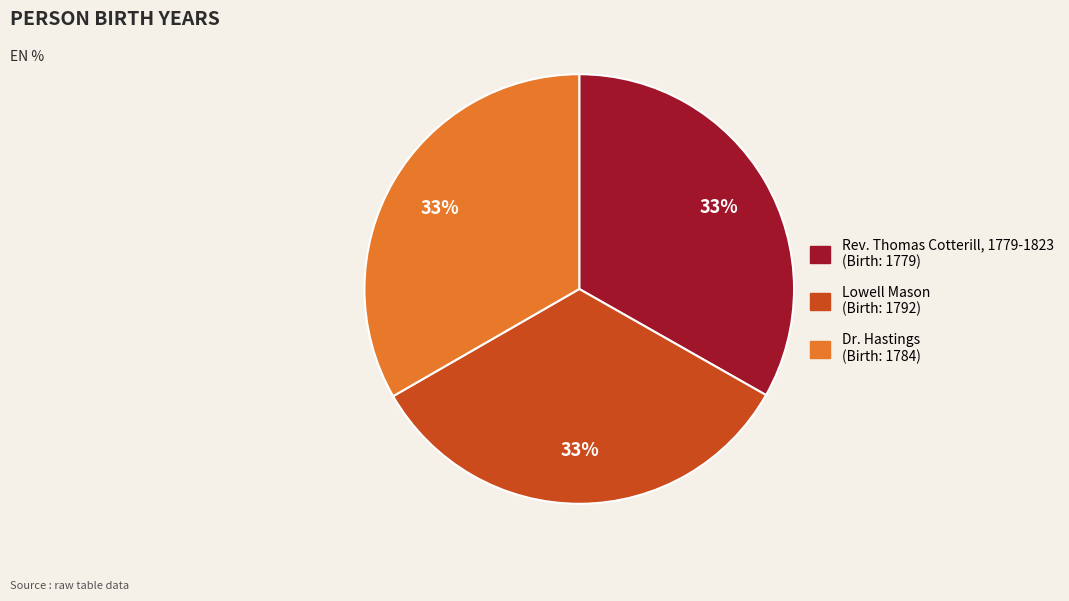

The Lowell Mason (Birth: 1792) slice represents 20% of the pie. True or false?

False